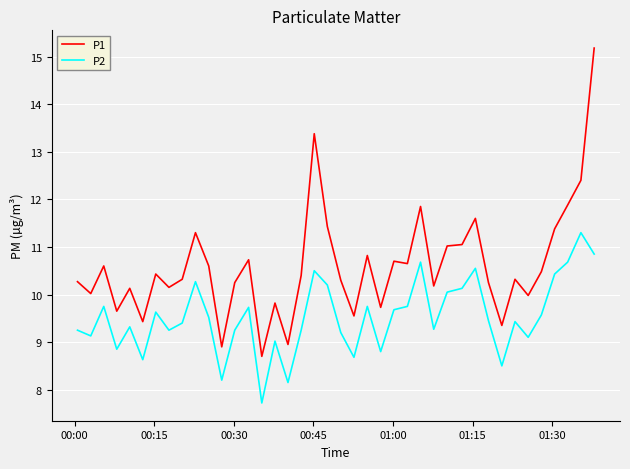

What is the minimum value for P2?

7.7